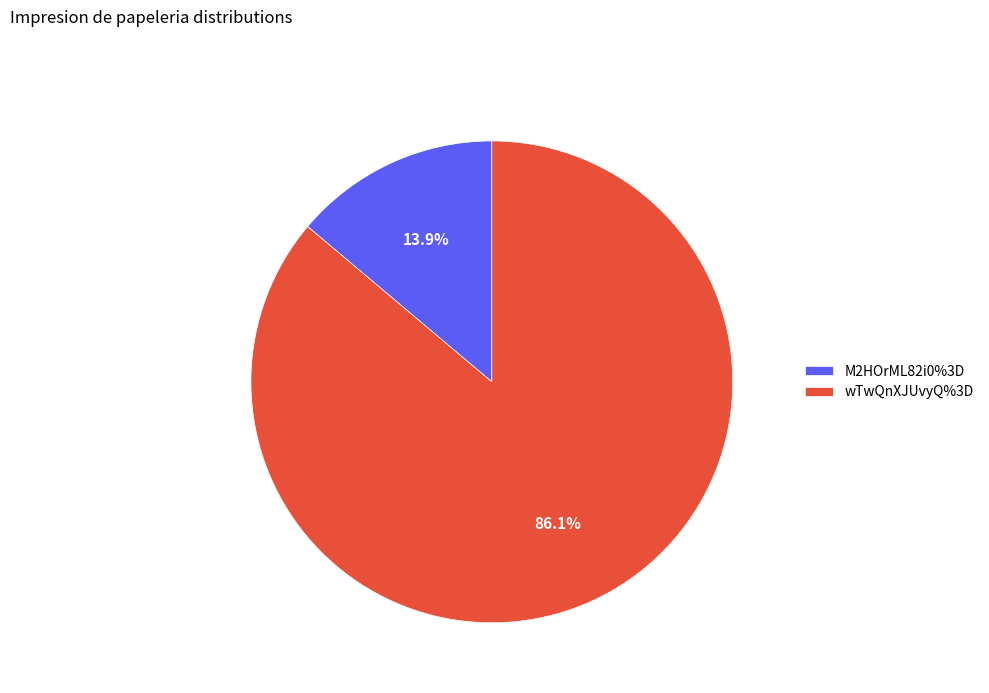

What is the ratio of the value at M2HOrML82i0%3D to the value at wTwQnXJUvyQ%3D?

0.2